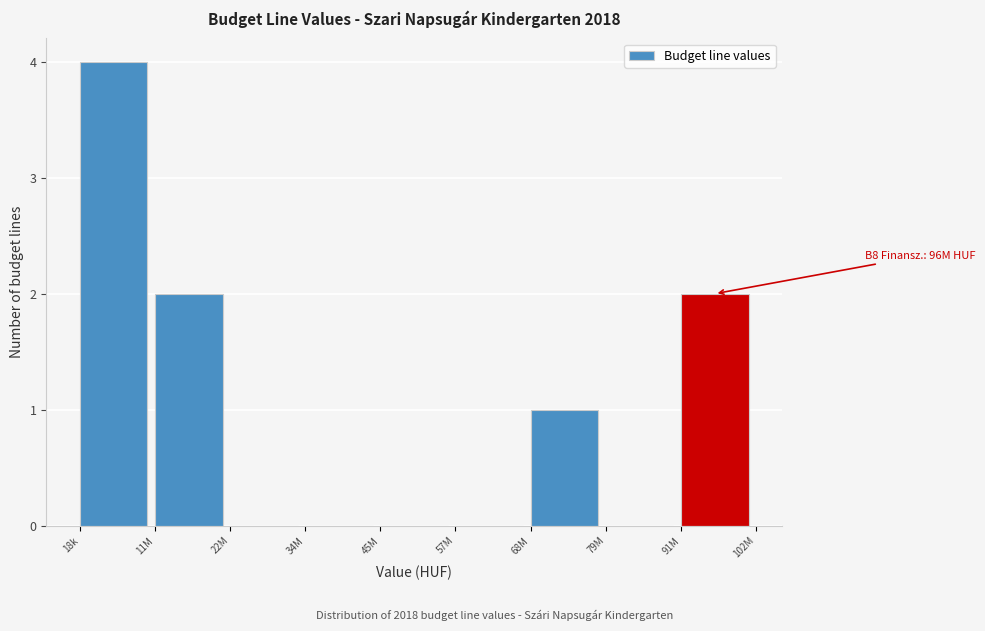

Reading left to right, what are all the values shown in this chart?

18k=4	11M=2	22M=0	34M=0	45M=0	57M=0	68M=1	79M=0	91M=2